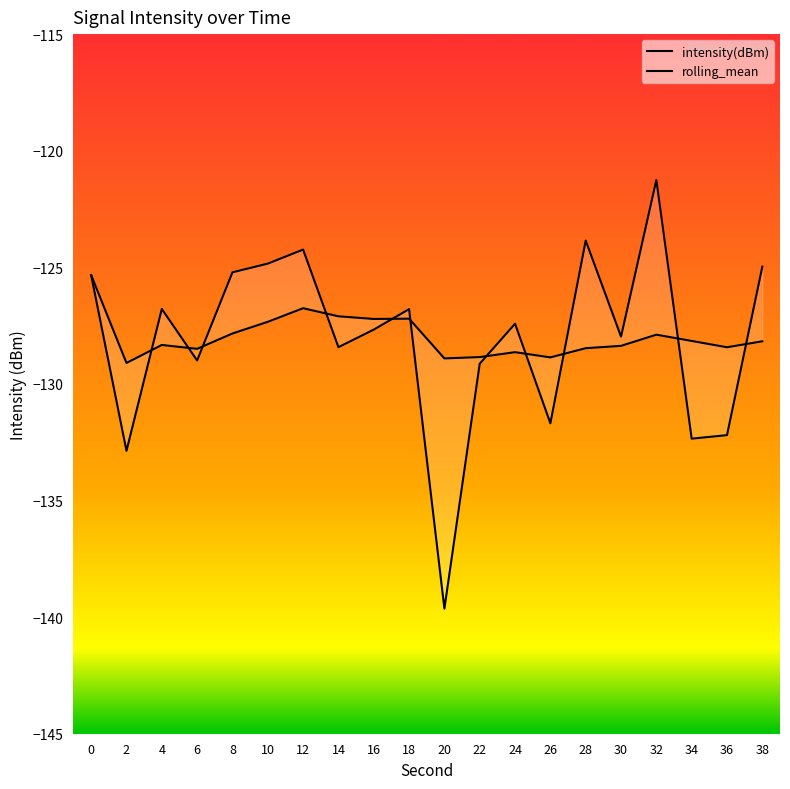

At which category does rolling_mean reach its first local peak?

4